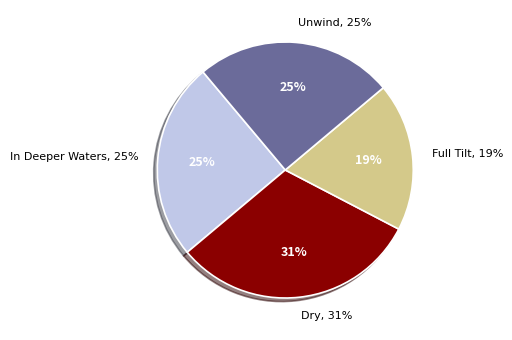

To the nearest percent, what is the difference between the In Deeper Waters and Dry slice percentages?

6%